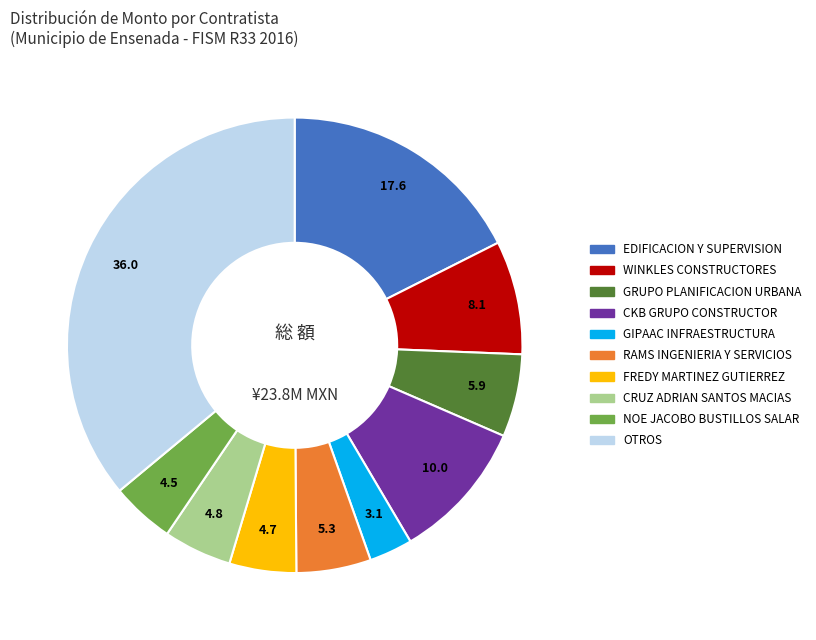

Does any single category account for the majority?

No